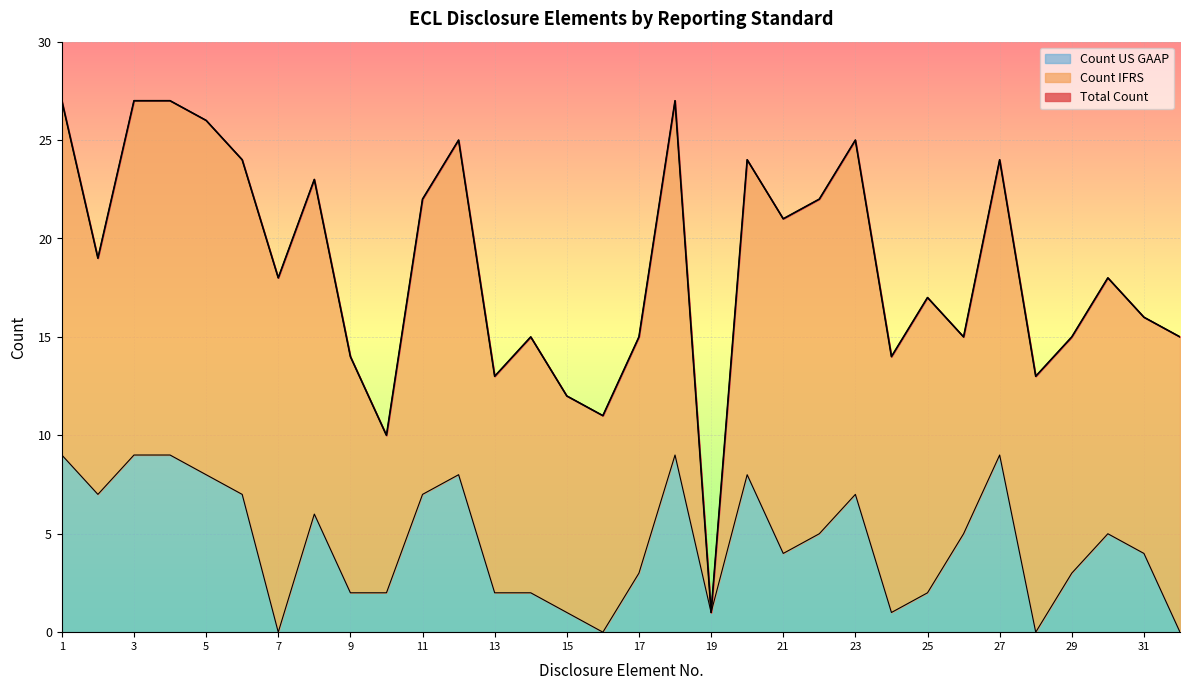

True or false: Total Count and Count US GAAP intersect in this chart.

False